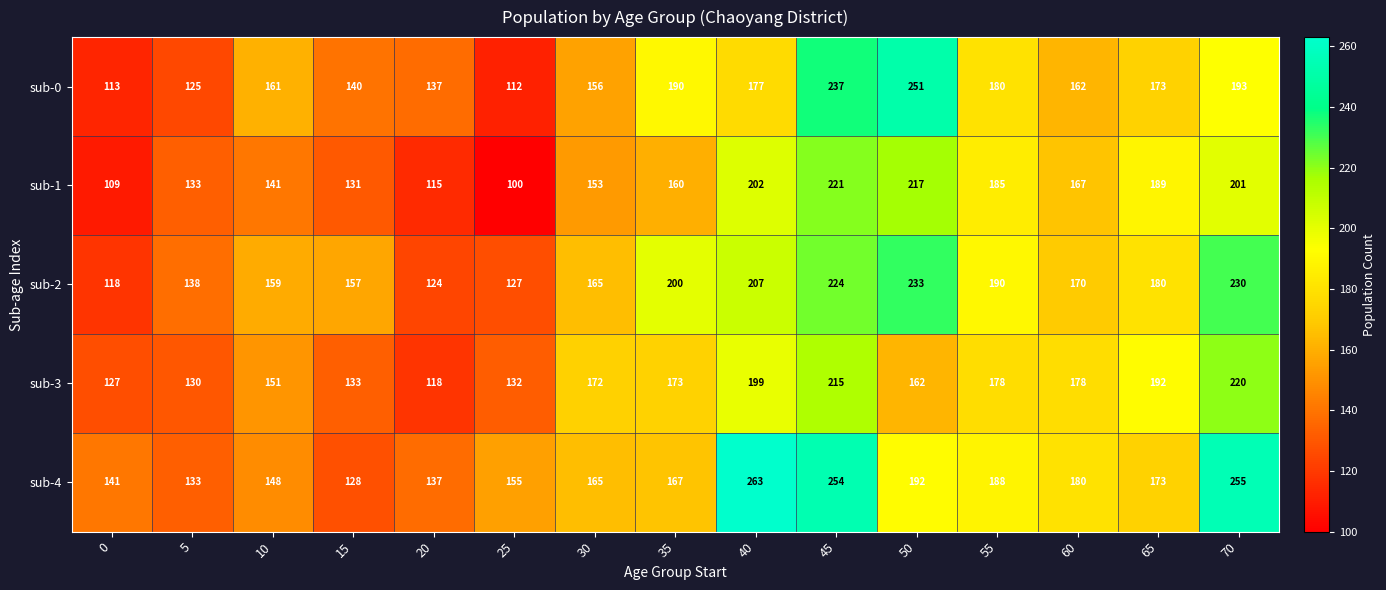

At which label is sub-3 closest to 169?

30